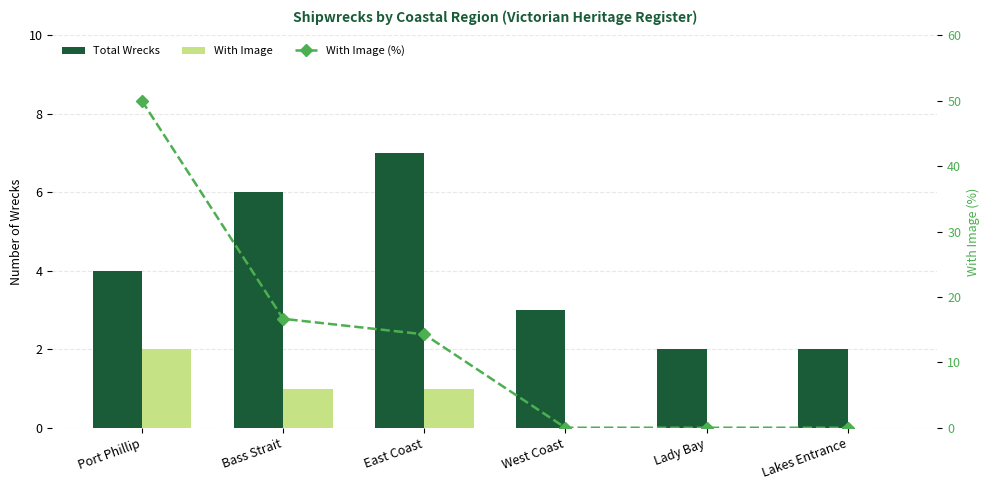

How many groups of bars are there?

6